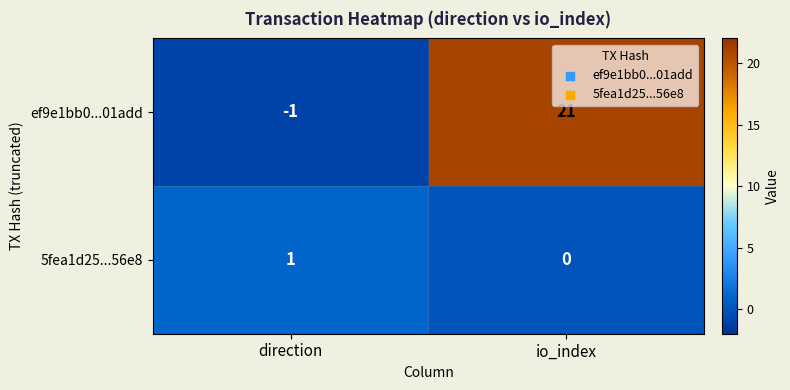

Which series has the widest spread of values?

ef9e1bb0...01add